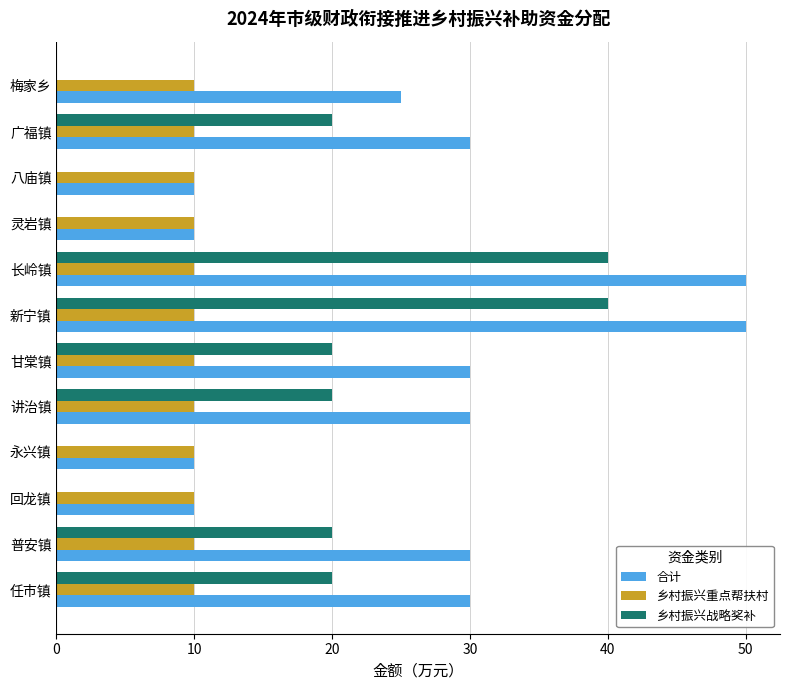

Which series has the largest total across all categories?

合计